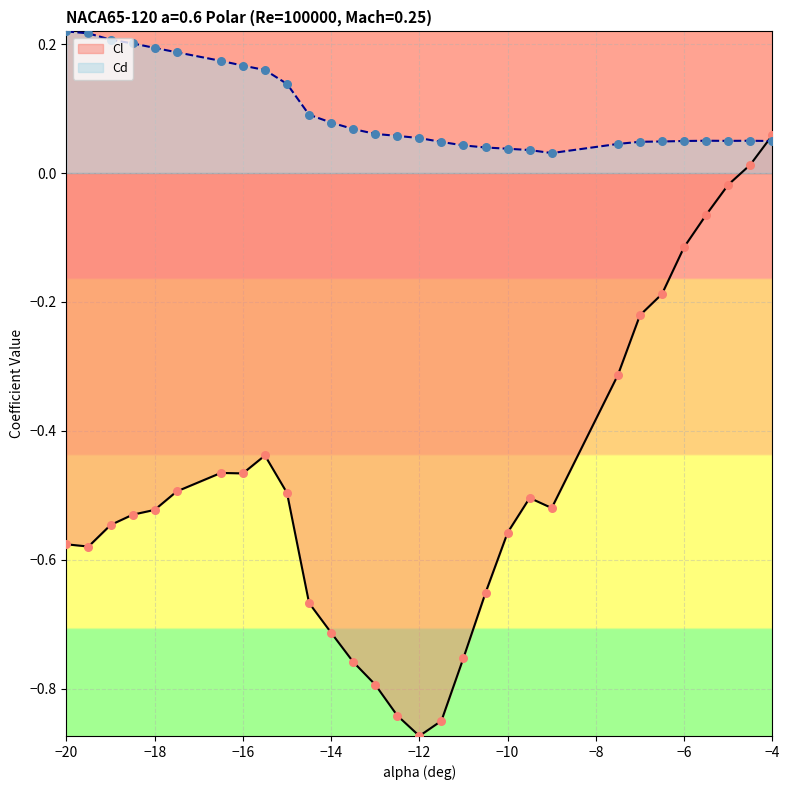

At which category is the sum across all series the highest?

−4